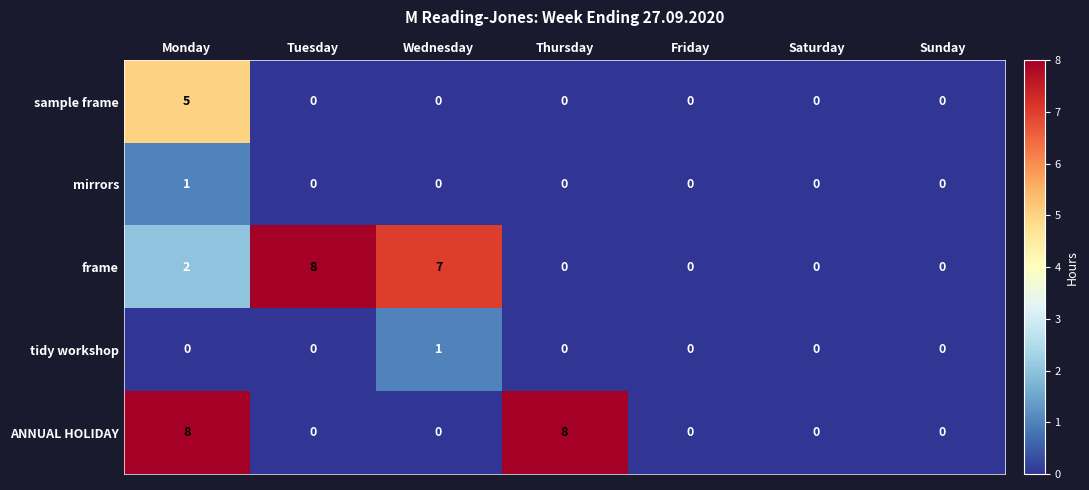

What is the sum of the frame values at Tuesday and Friday?

8